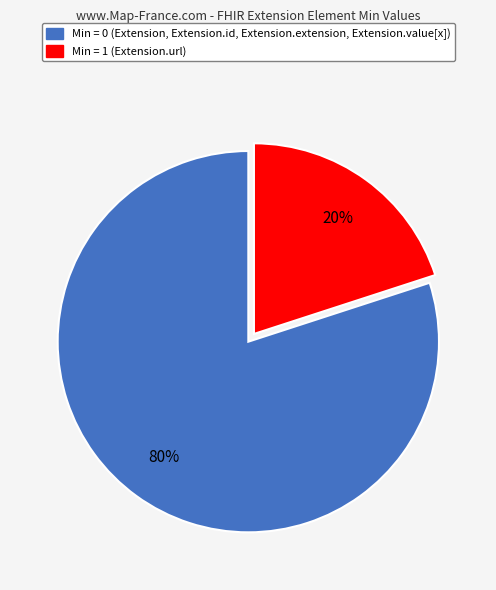

Is there any slice that represents more than half of the pie?

Yes